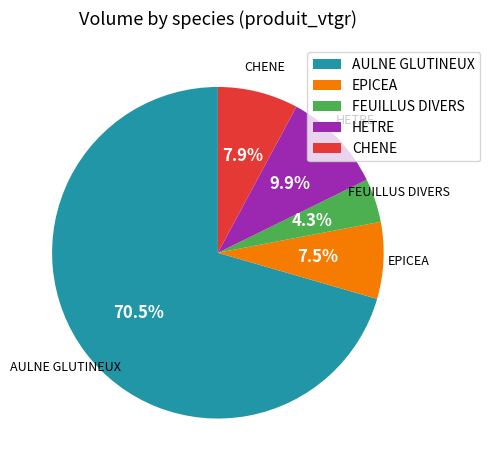

Which category has the biggest portion of the pie?

AULNE GLUTINEUX